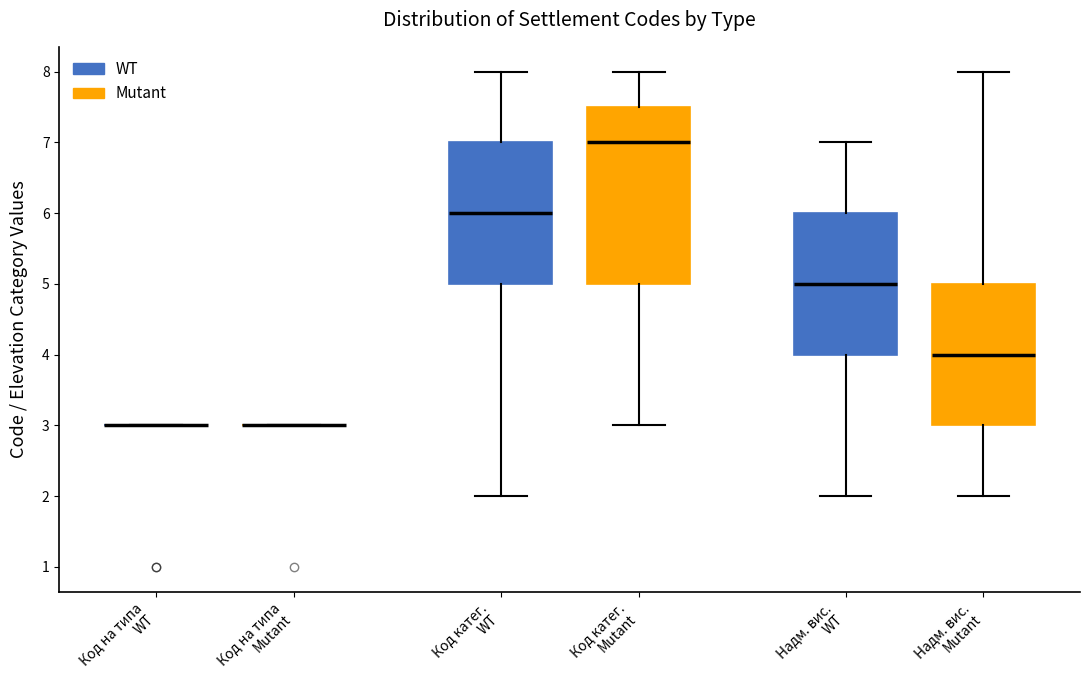

Reading left to right, transcribe this box plot: for each box, give where its median line is, the range the box spans, and where its two whiskers end, as read against the y-axis. The values are not printed on the chart, so give them approximately, as read against the axis.

Код на типа WT: box collapsed to a line at 3.0, whiskers 3.0 to 3.0
Код на типа Mutant: box collapsed to a line at 3.0, whiskers 3.0 to 3.0
Код катег. WT: median 6.0, box 5.0 to 7.0, whiskers 2.0 to 8.0
Код катег. Mutant: median 7.0, box 5.0 to 7.5, whiskers 3.0 to 8.0
Надм. вис. WT: median 5.0, box 4.0 to 6.0, whiskers 2.0 to 7.0
Надм. вис. Mutant: median 4.0, box 3.0 to 5.0, whiskers 2.0 to 8.0